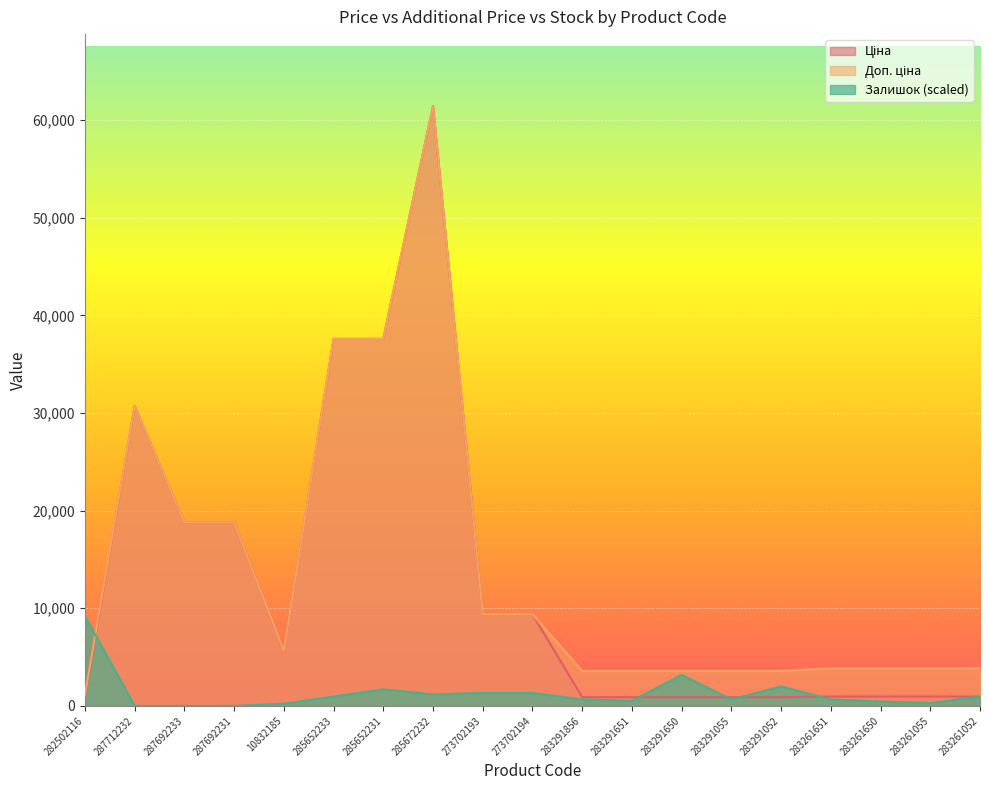

What is the value of the Ціна point at the 4th from the left?

18796.8